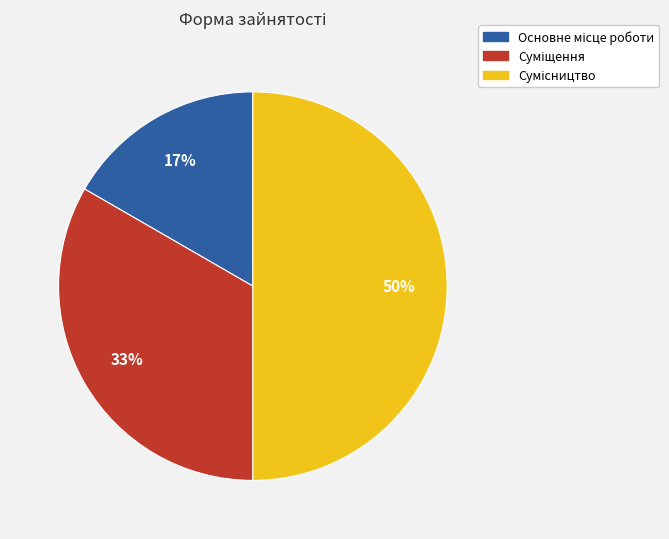

To the nearest percent, what is the average slice percentage?

33%